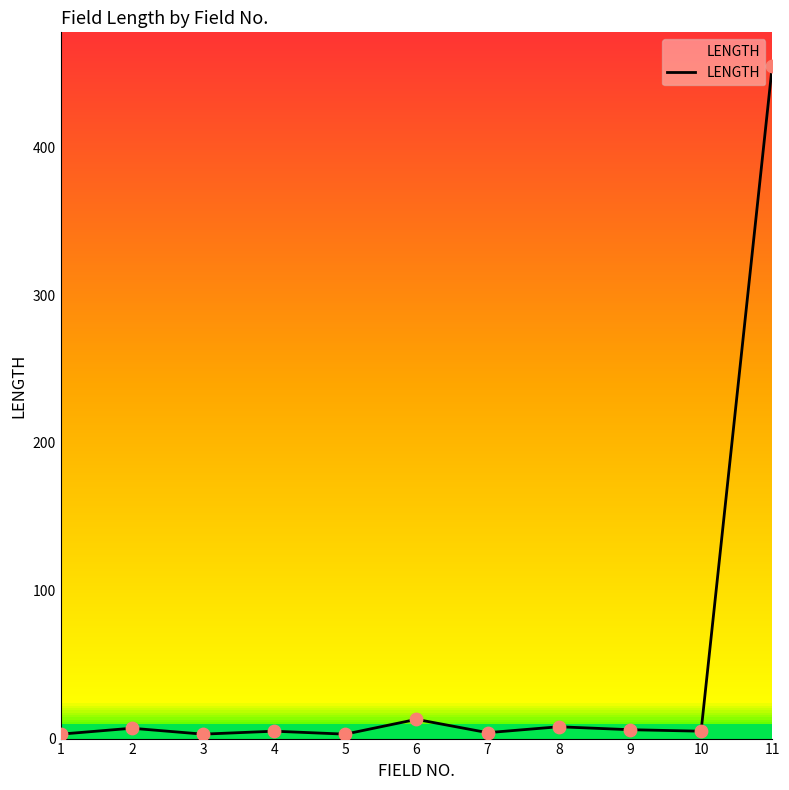

What is the change in value from 1 to 4?

+2